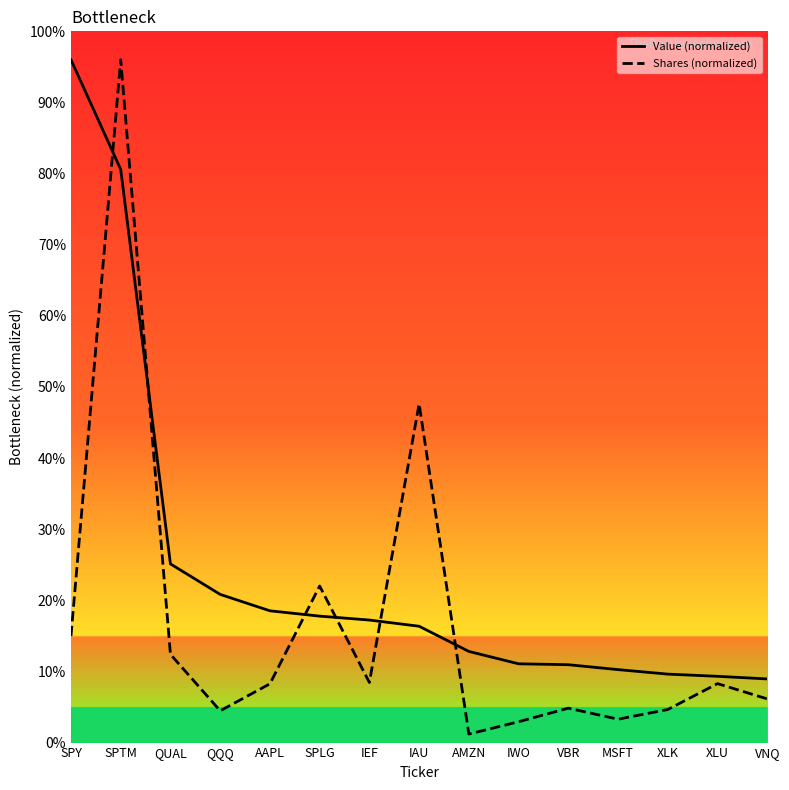

What is the lowest value of the Value (normalized) series?

8.9